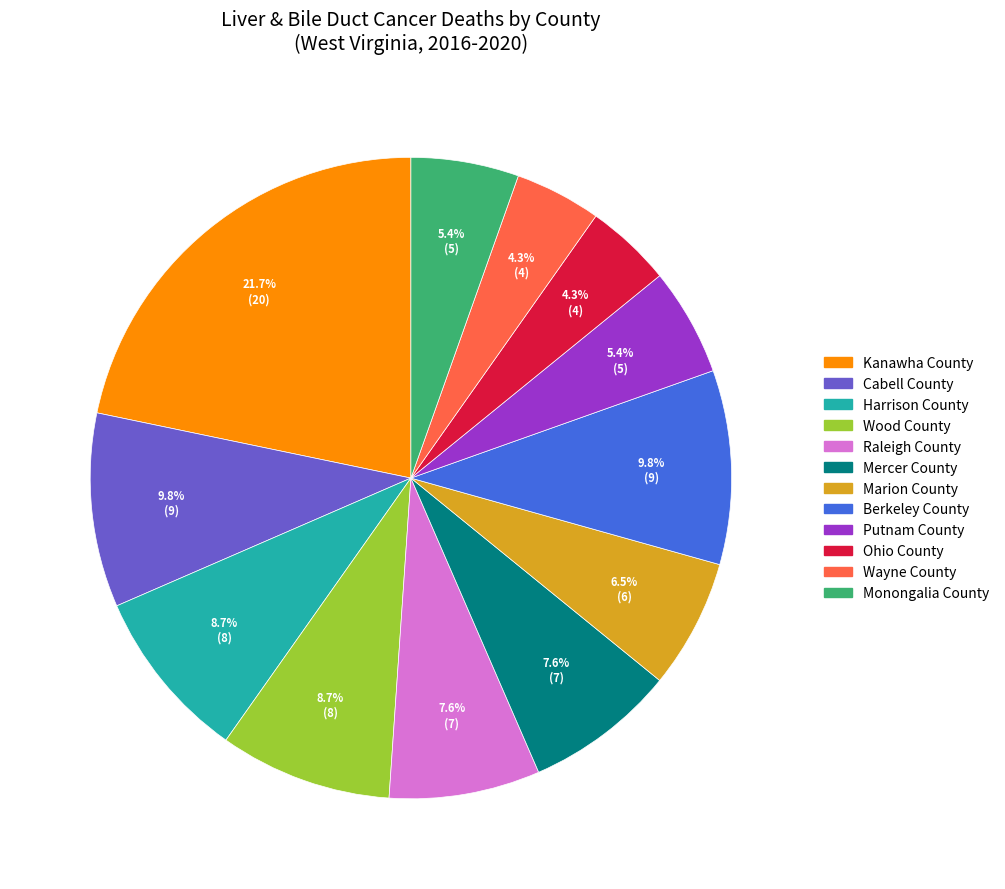

To the nearest percent, what percentage of the pie is Putnam County?

5%